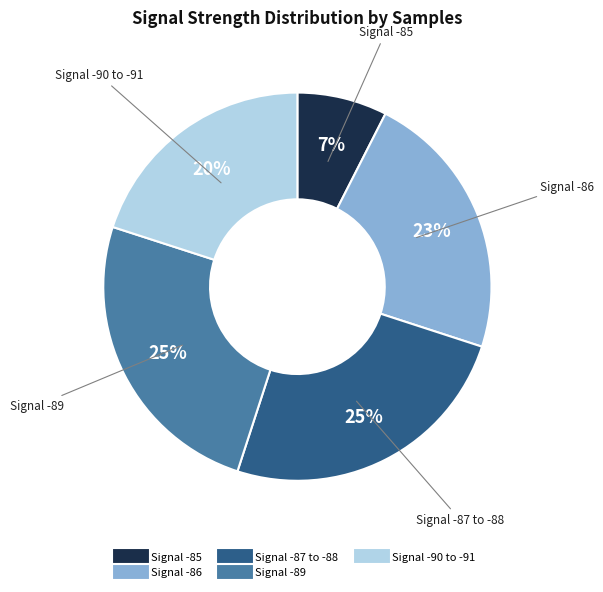

Does any single category account for the majority?

No